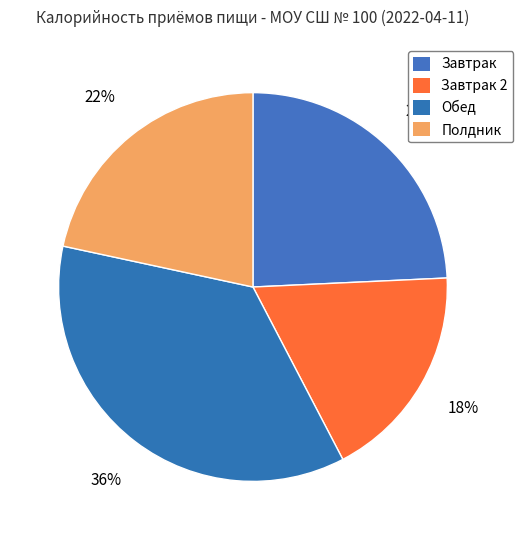

To the nearest percent, what is the difference between the Полдник and Завтрак 2 slice percentages?

4%